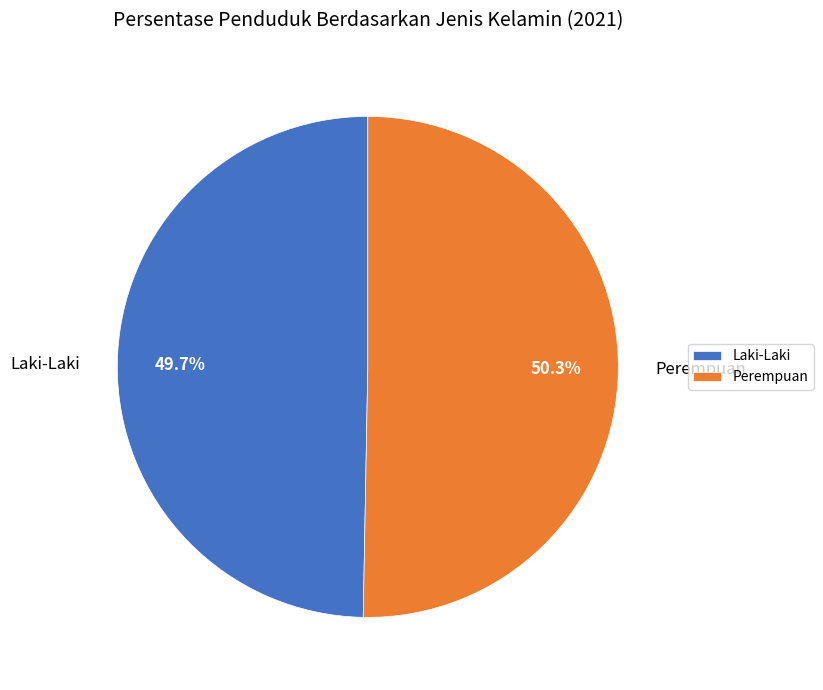

Approximately how many times larger is the value at Perempuan compared to Laki-Laki?

1.0